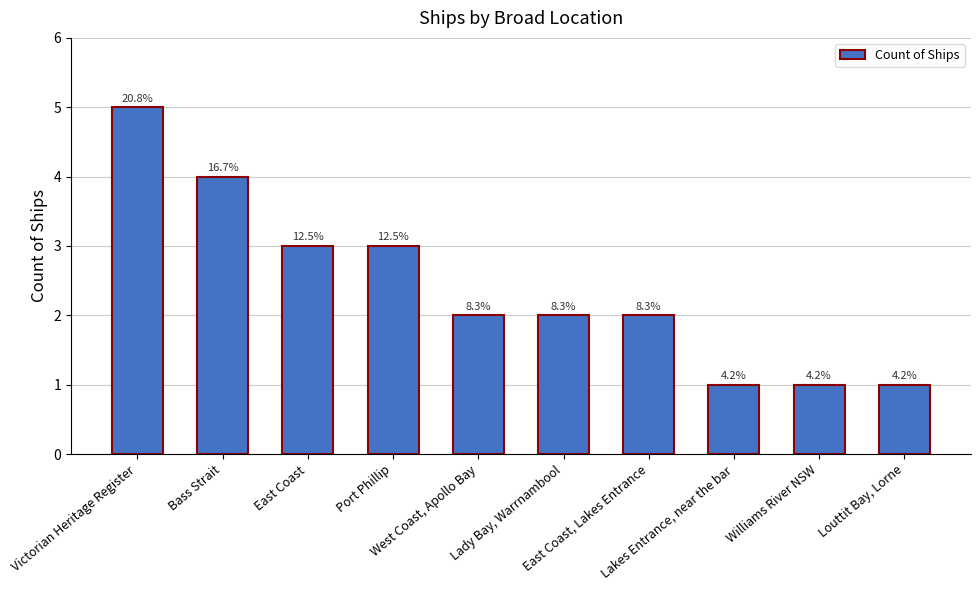

Reading left to right, transcribe all the data shown in this chart.

5	4	3	3	2	2	2	1	1	1